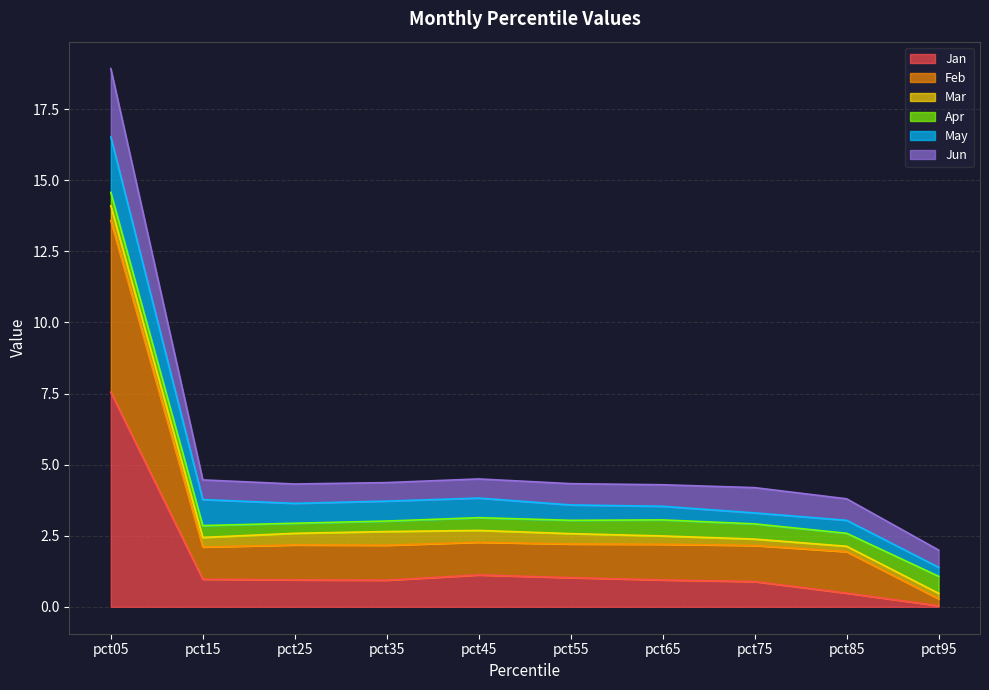

What is the total value across all series at pct55?

4.3